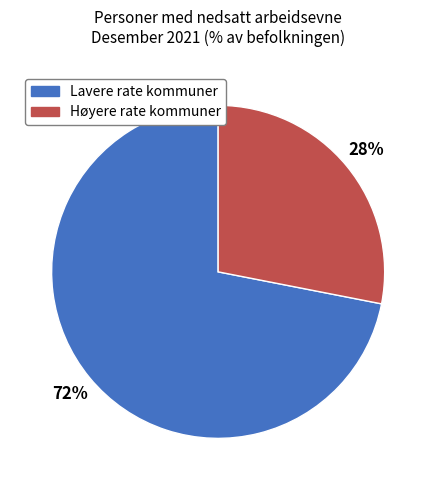

To the nearest percent, what is the difference between the largest and smallest slice percentages?

44%